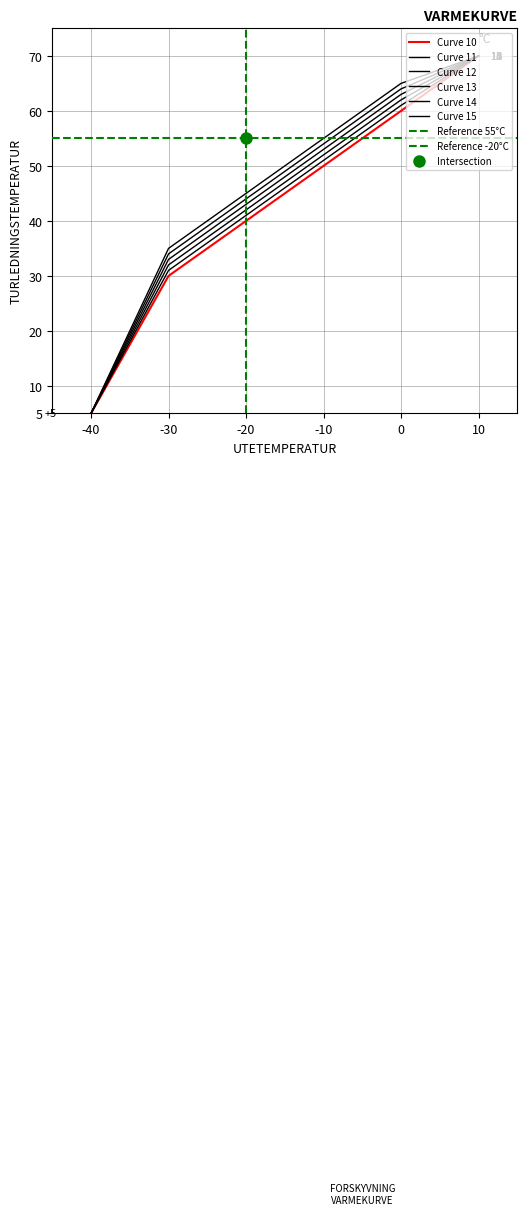

What is the value of the Curve 14 point at the 6th from the left?

5